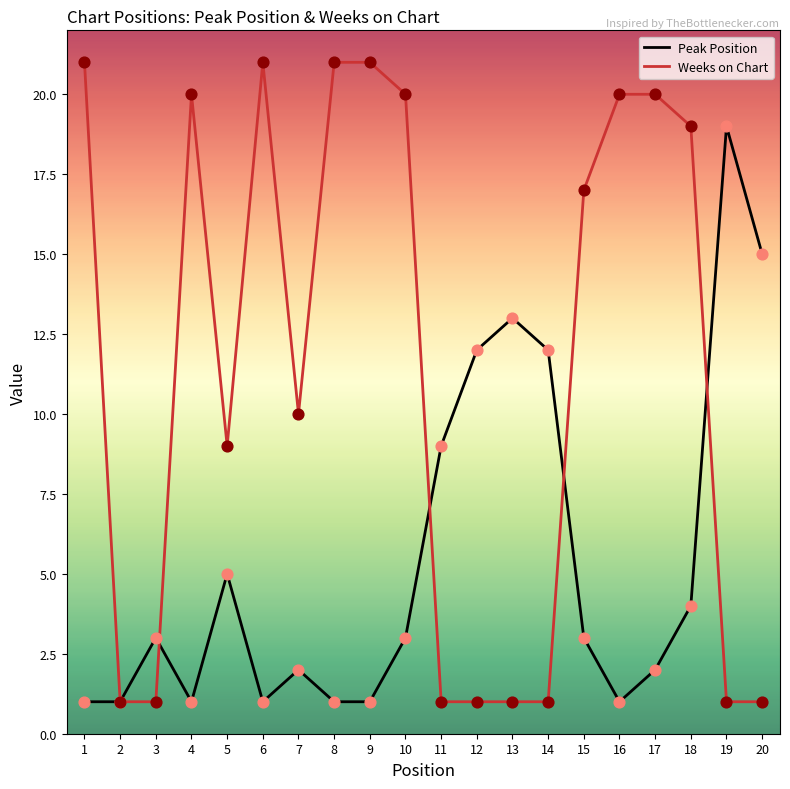

At how many categories does at least one series exceed 18?

10